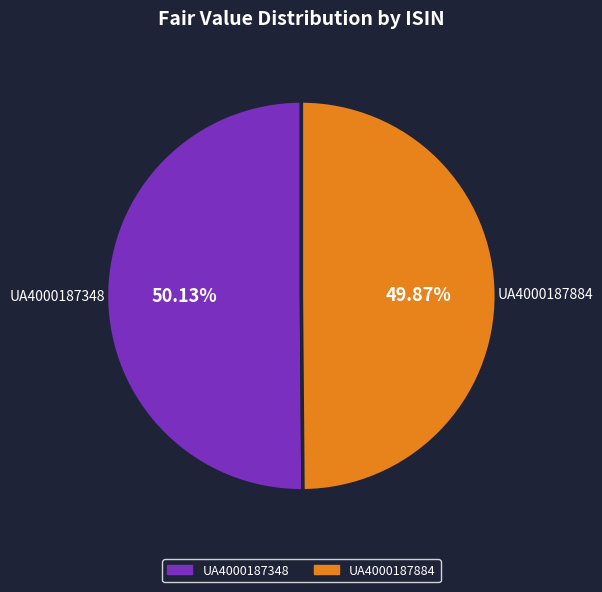

Count the number of slices in the pie.

2